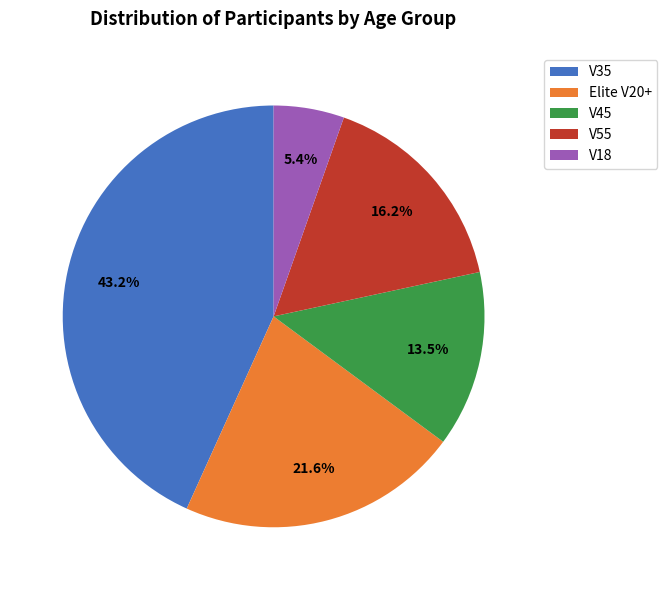

How many segments does this pie chart have?

5